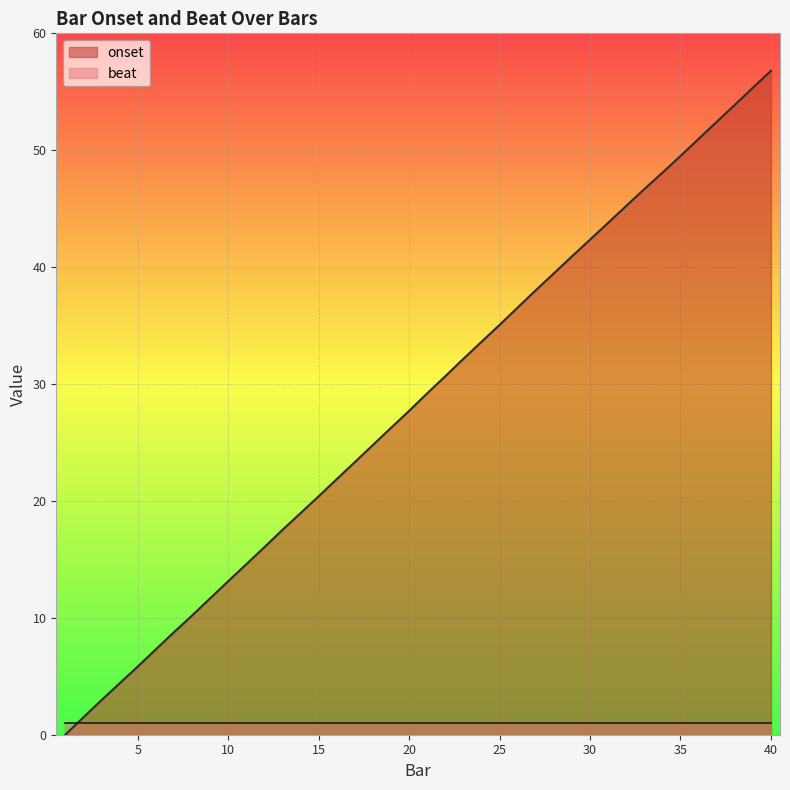

What is the sum of all values?

1137.8